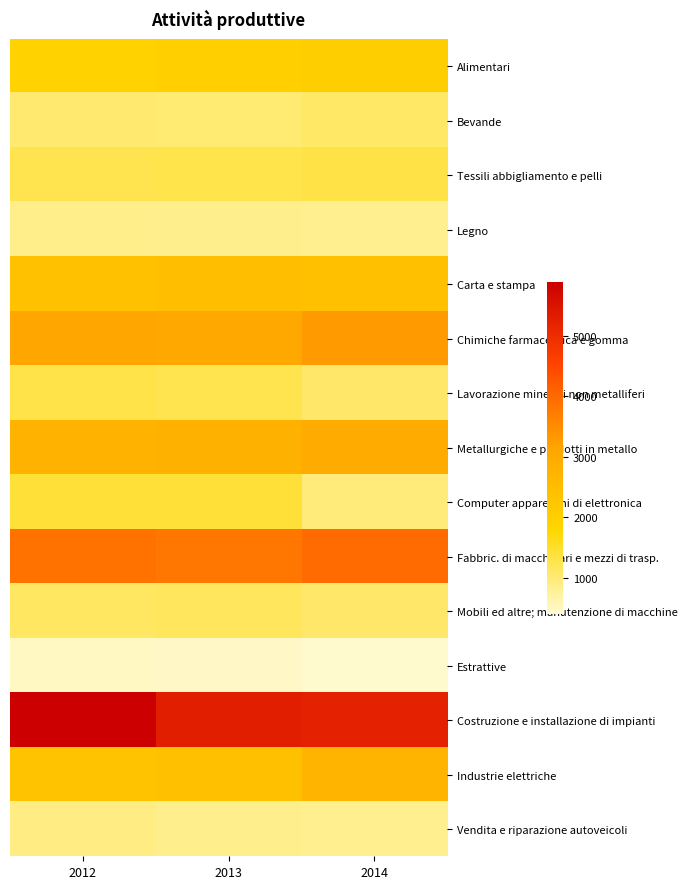

At 2012, list the series in order from largest to smallest.

Costruzione e installazione di impianti, Fabbric. di macchinari e mezzi di trasp., Chimiche farmaceutica e gomma, Metallurgiche e prodotti in metallo, Carta e stampa, Industrie elettriche, Alimentari, Computer apparecchi di elettronica, Lavorazione minerali non metalliferi, Tessili abbigliamento e pelli, Mobili ed altre; manutenzione di macchine, Bevande, Vendita e riparazione autoveicoli, Legno, Estrattive